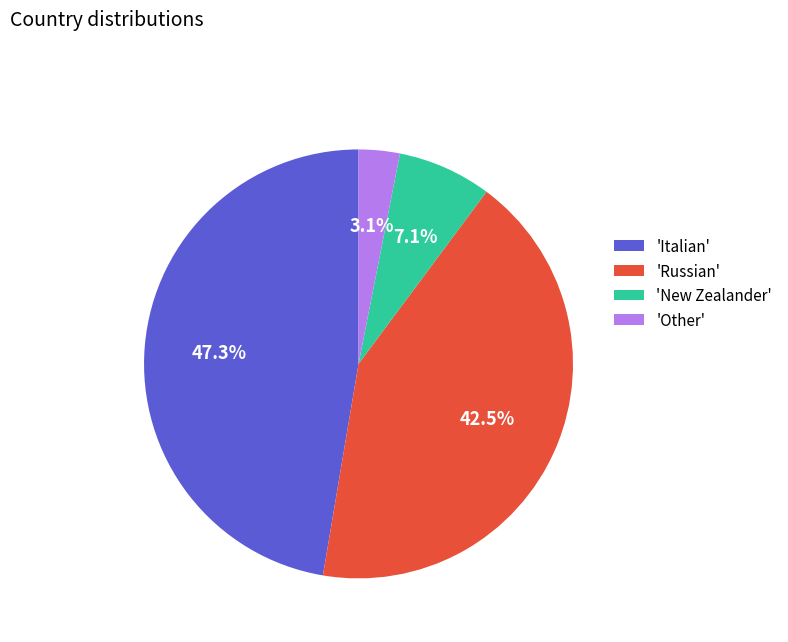

Which category has the smallest portion of the pie?

'Other'